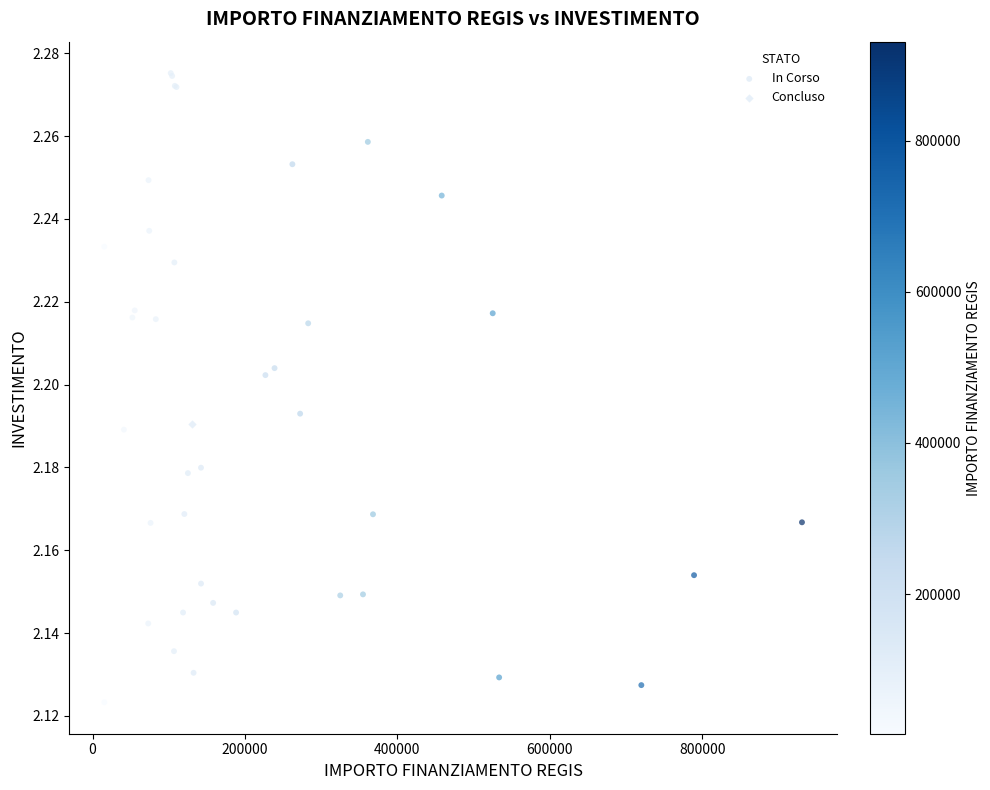

What are all the series names shown in the legend?

In Corso, Concluso